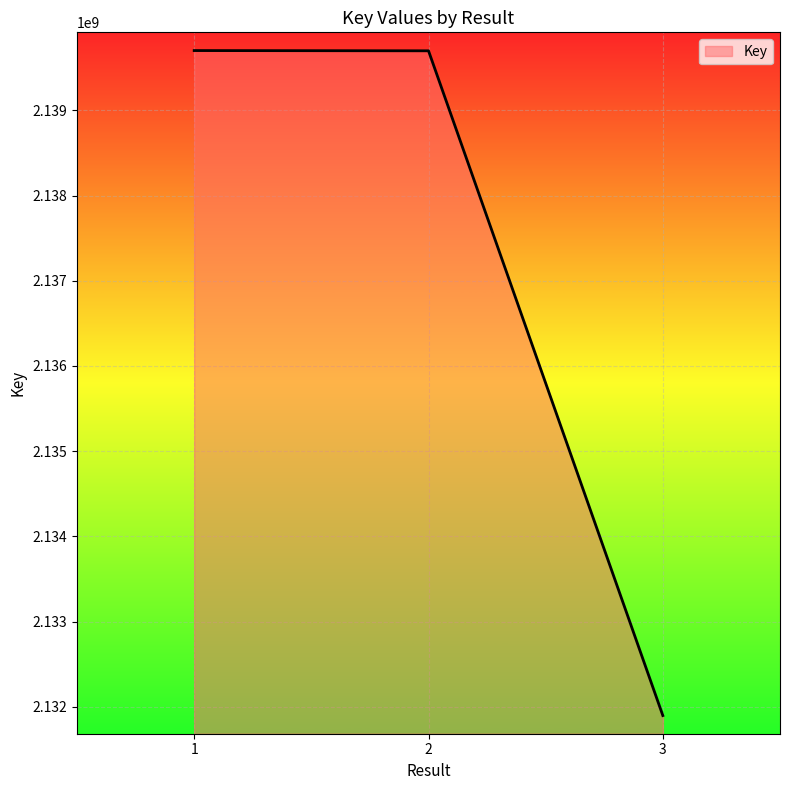

What is the difference between the maximum and minimum values?

7804057